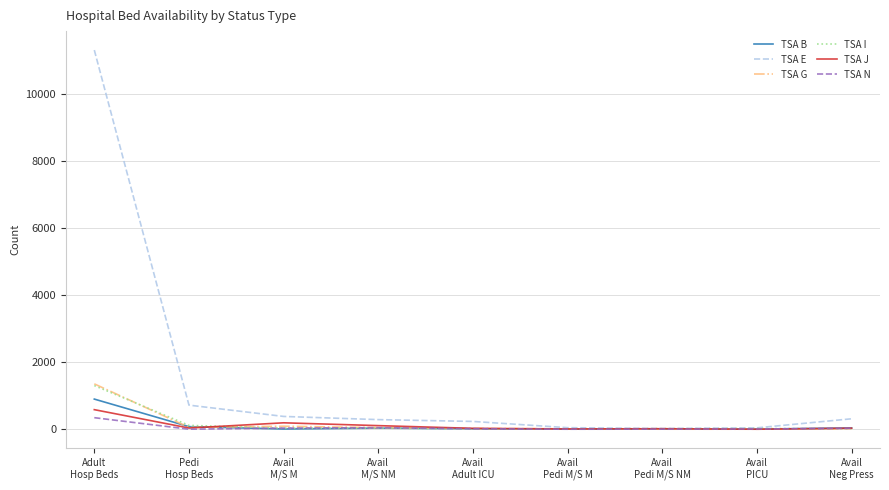

What is the highest value of the TSA J series?

583